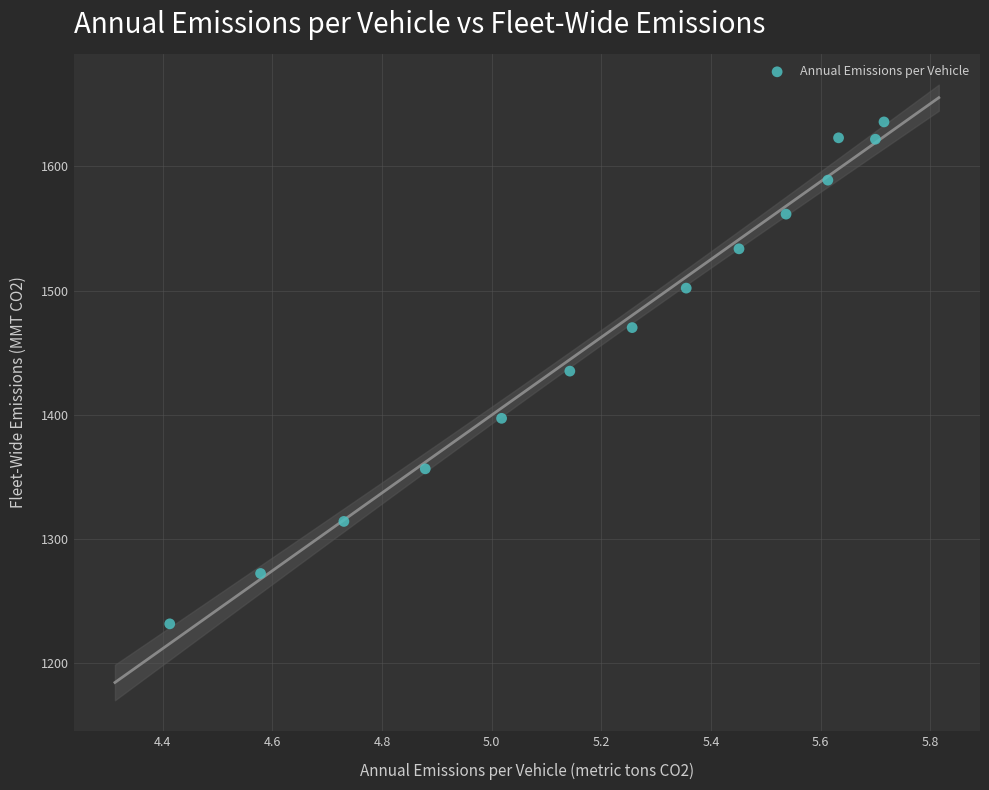

What is the range of X values (max minus min)?

1.3